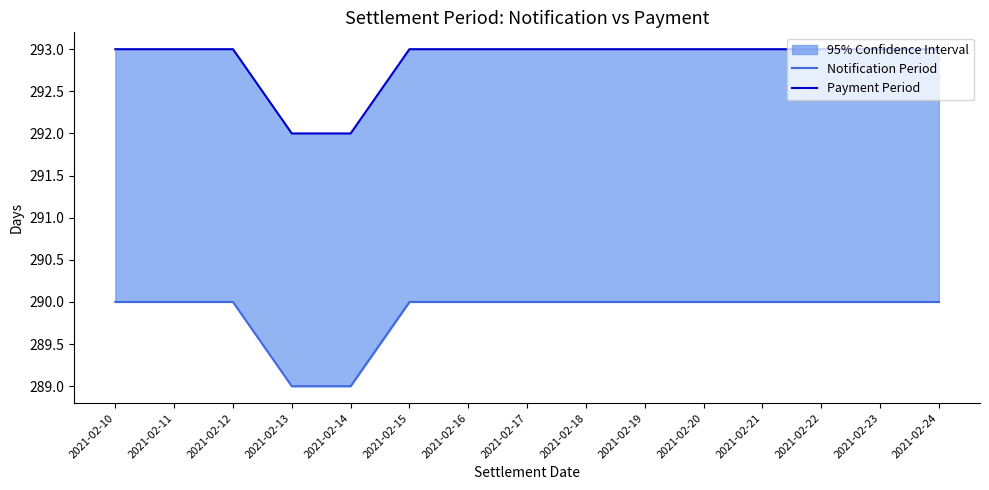

What is the greatest value displayed?

293